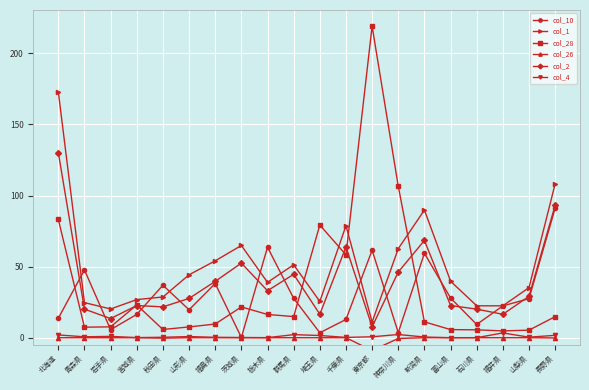

Between 秋田県 and 石川県, which series saw the biggest shift?

col_10